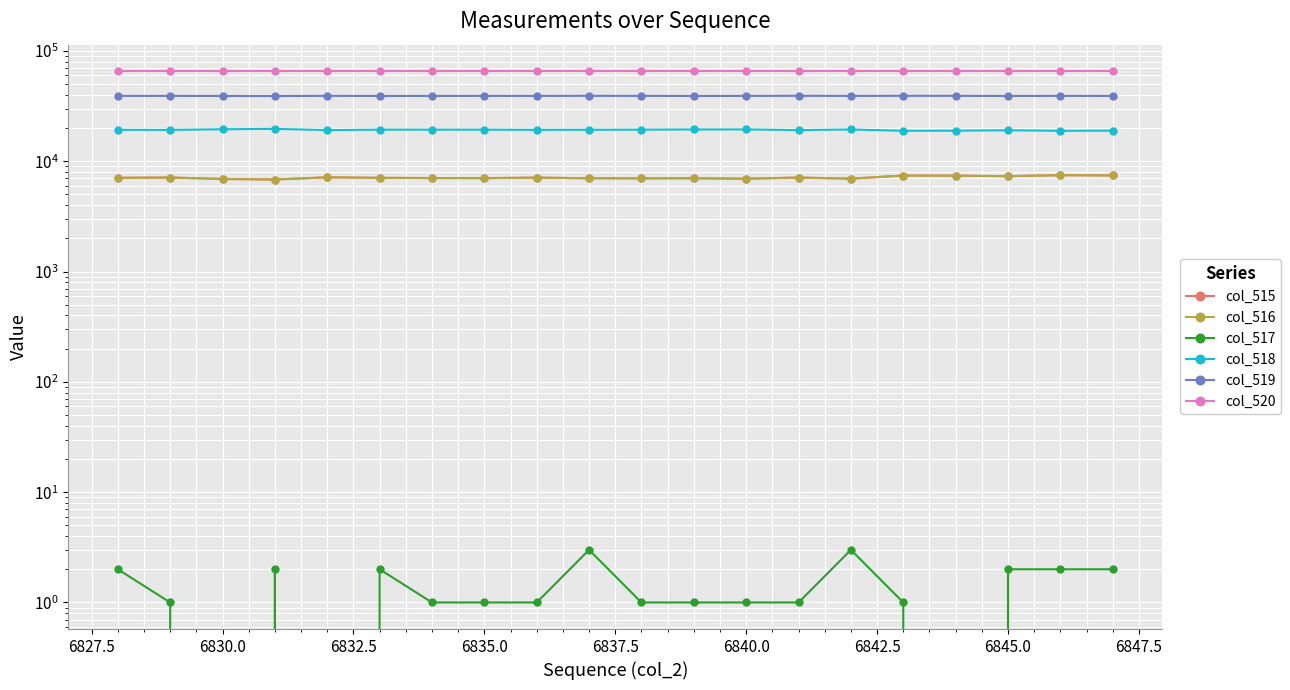

Reading left to right, list all the values displayed in this chart.

col_515: 7083	7126	6911	6835	7156	7077	7048	7039	7108	7018	7003	7014	6950	7123	6958	7426	7406	7332	7484	7446
col_516: 7081	7125	6911	6833	7156	7075	7047	7038	7107	7015	7002	7013	6949	7122	6955	7425	7406	7330	7482	7444
col_517: 2	1	0	2	0	2	1	1	1	3	1	1	1	1	3	1	0	2	2	2
col_518: 19286	19261	19519	19671	19181	19366	19359	19357	19287	19319	19356	19441	19447	19188	19433	18898	18938	19105	18892	18963
col_519: 39166	39148	39105	39029	39198	39092	39128	39139	39140	39198	39176	39080	39138	39224	39144	39211	39191	39098	39159	39126
col_520: 65535	65535	65535	65535	65535	65535	65535	65535	65535	65535	65535	65535	65535	65535	65535	65535	65535	65535	65535	65535